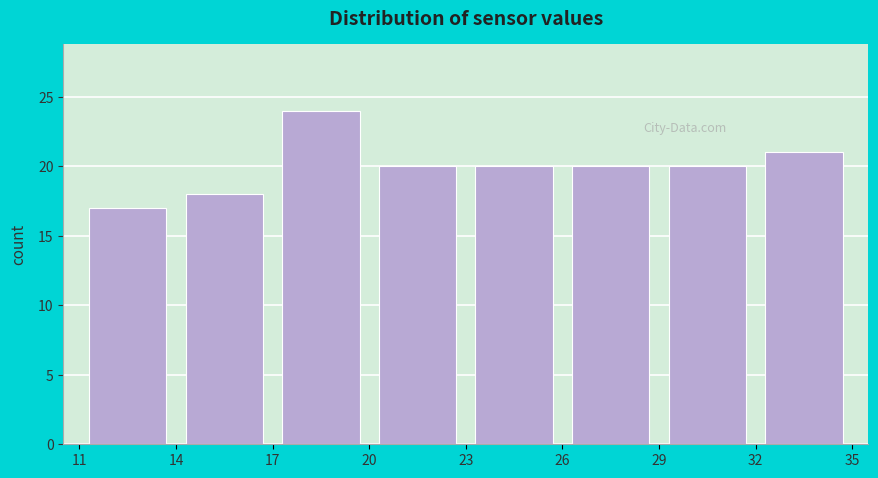

What is the height of the bar covering 20 to 23 on the x-axis? The values are not printed on the chart, so give them approximately, as read against the axis.

20